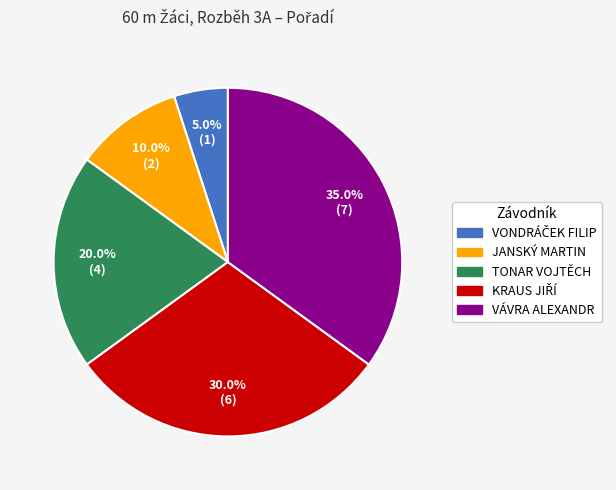

The JANSKÝ MARTIN slice represents 15% of the pie. True or false?

False